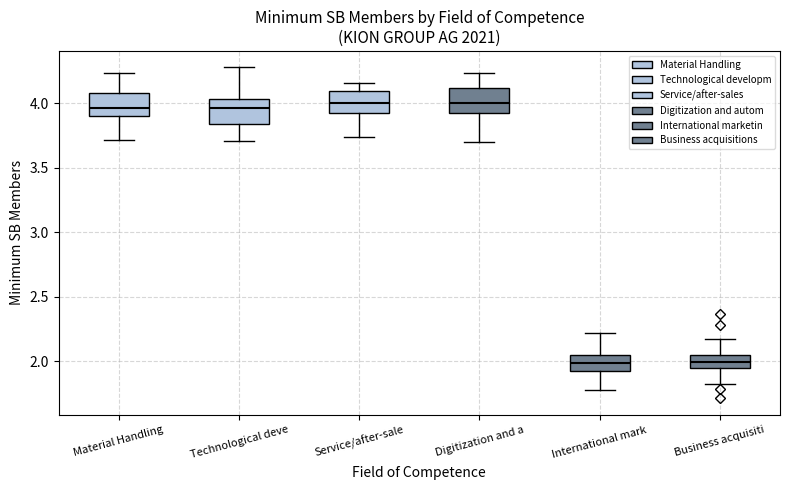

Where is the lower edge of the box for International mark on the y-axis? The values are not printed on the chart, so give them approximately, as read against the axis.

1.90